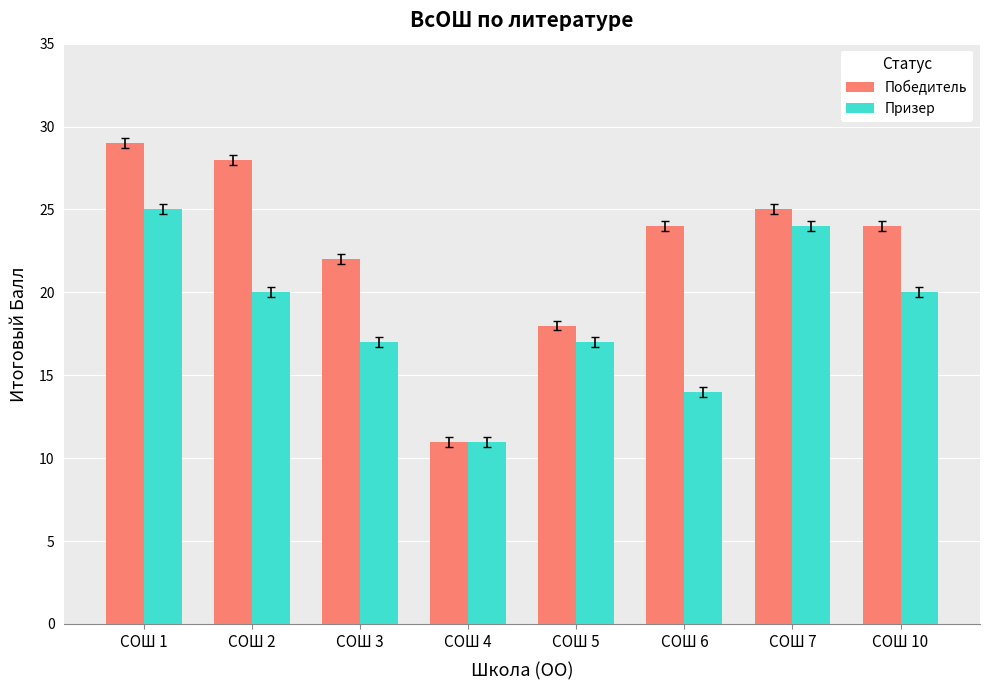

What is the value of the Победитель bar at the 8th from the left?

24